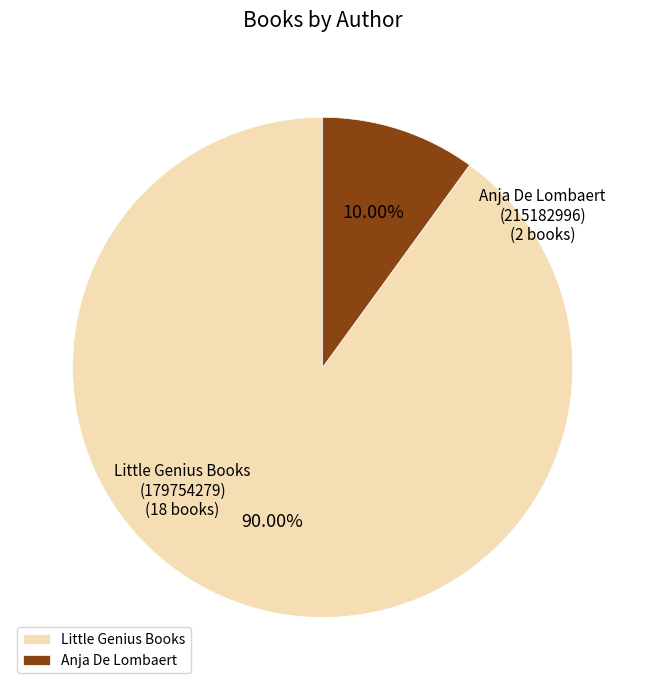

Between Little Genius Books and Anja De Lombaert, which is larger?

Little Genius Books